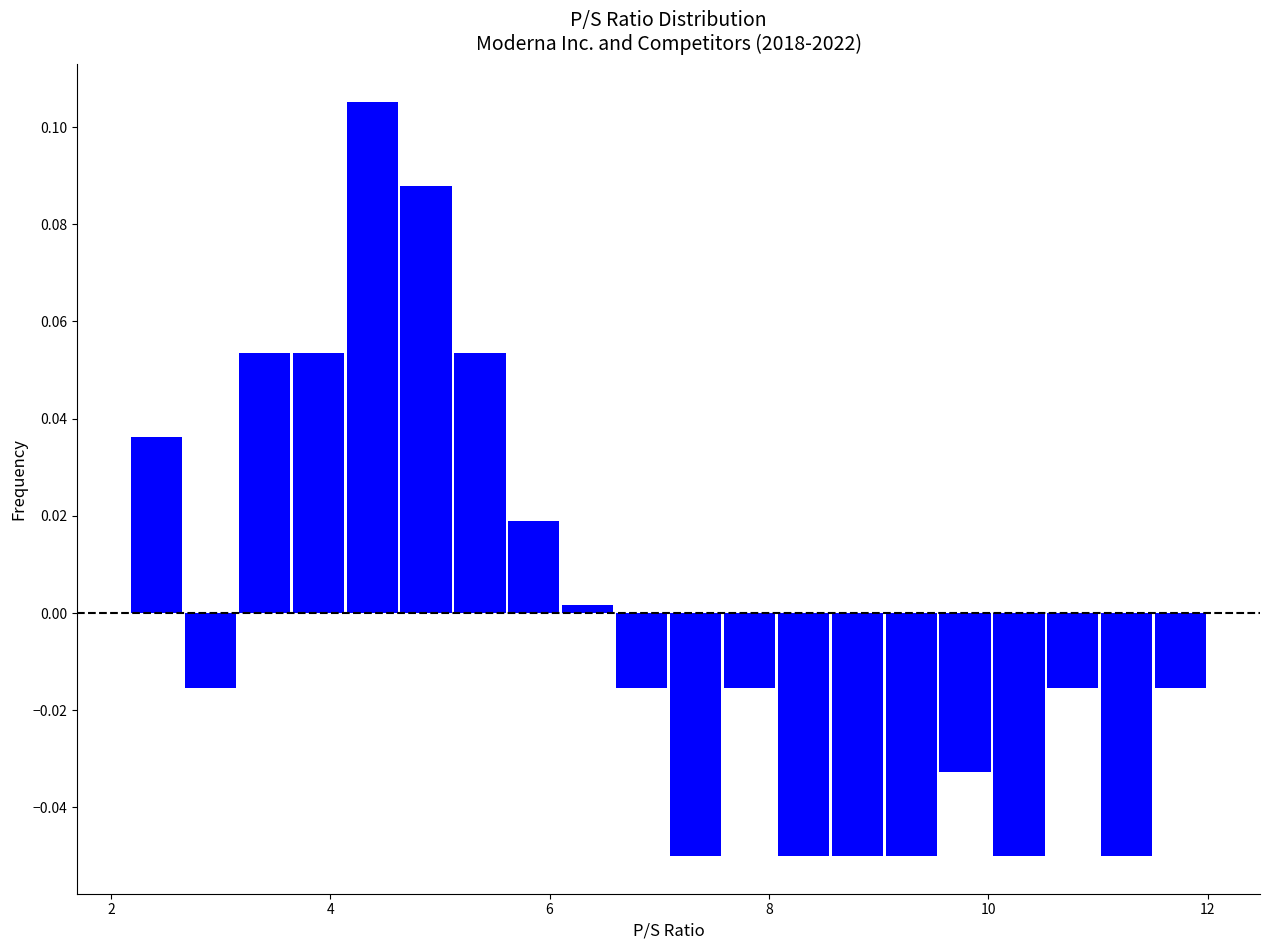

Read against the x-axis, roughly where is the centre of the tallest bar?

4.4